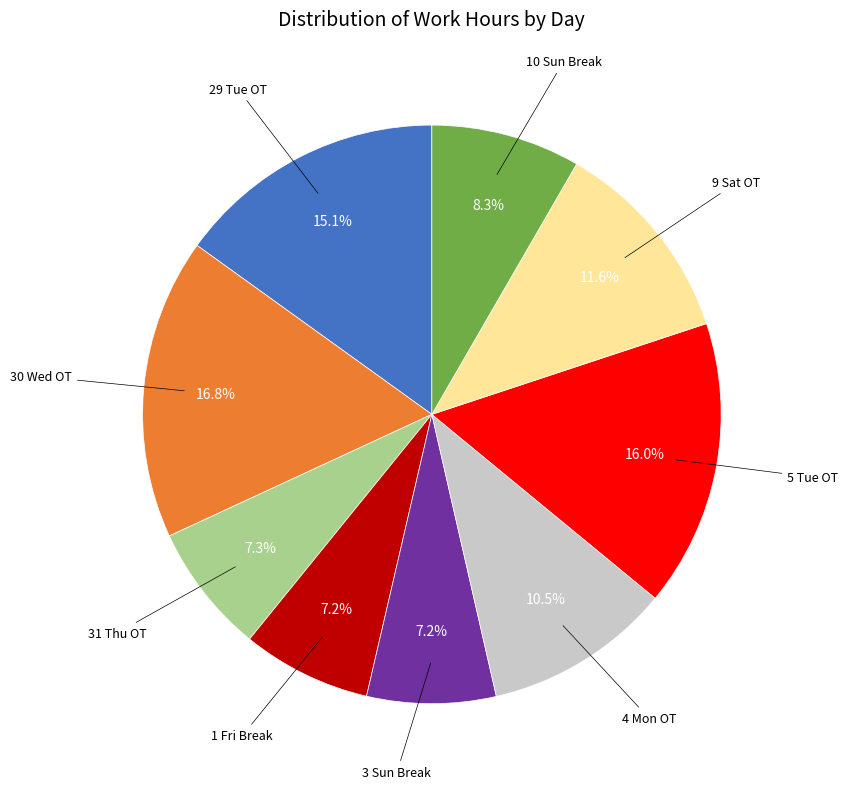

Does any single category account for the majority?

No